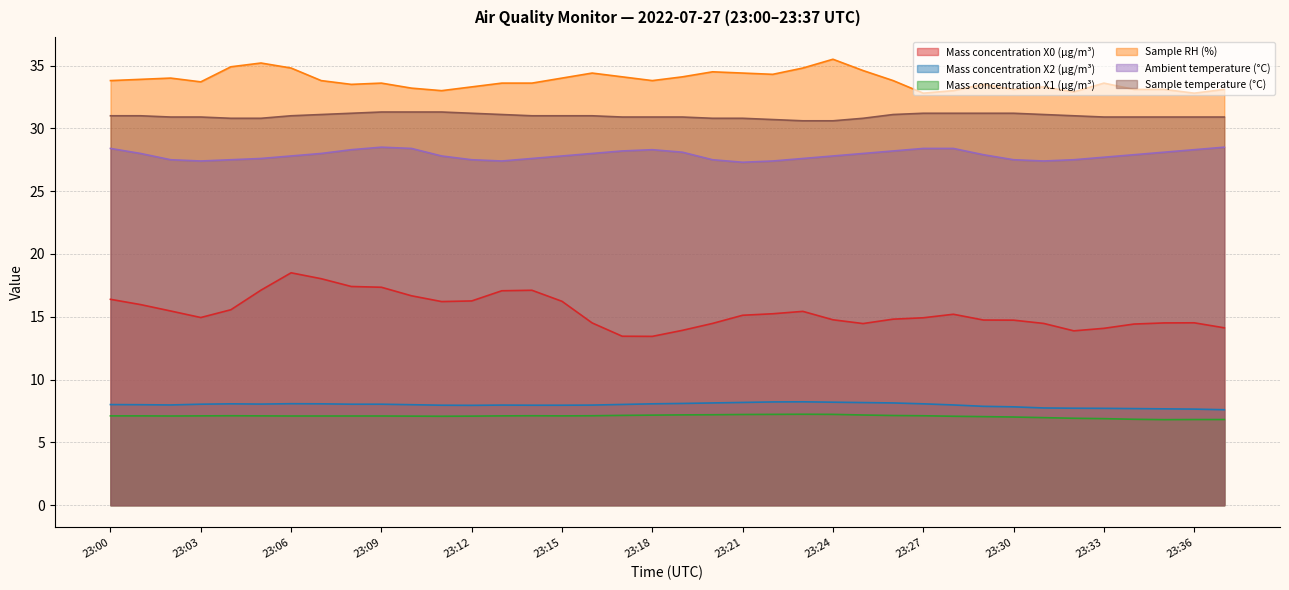

Rank the series at 23:33 from lowest to highest value.

Mass concentration X1 (μg/m³), Mass concentration X2 (μg/m³), Mass concentration X0 (μg/m³), Ambient temperature (°C), Sample temperature (°C), Sample RH (%)